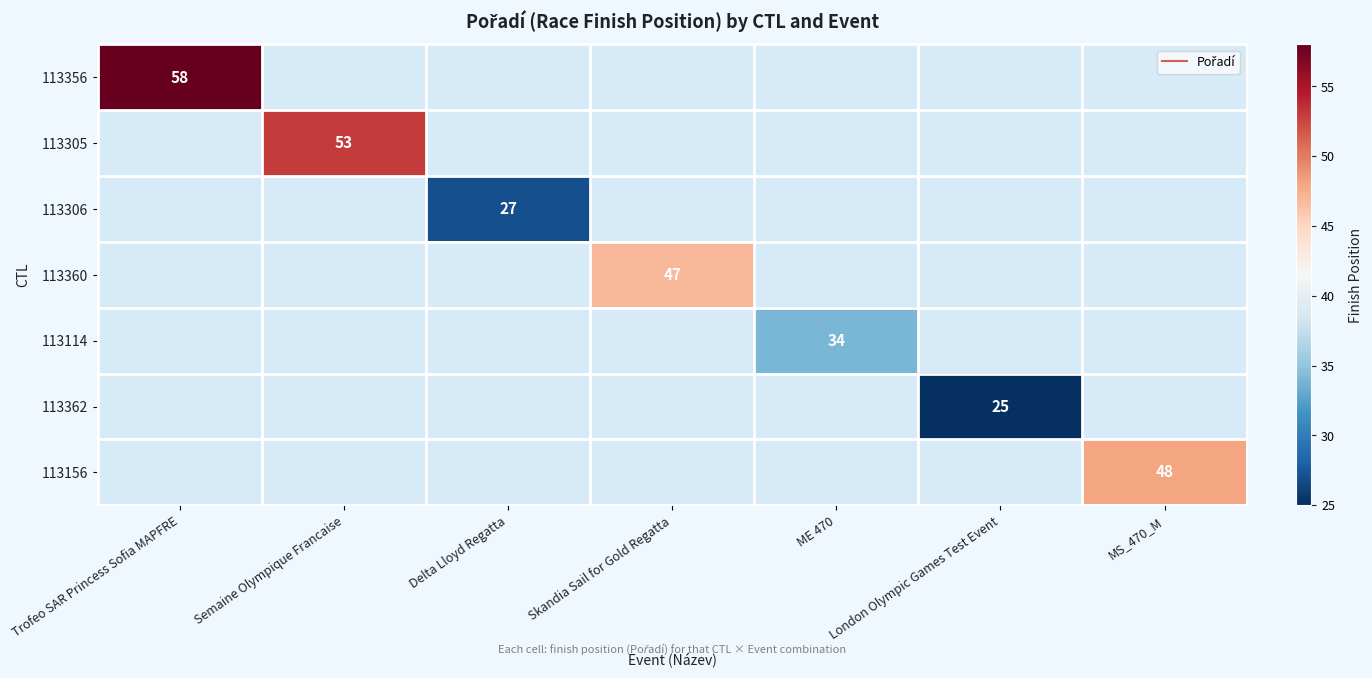

Which label corresponds to the largest value in the chart?

Trofeo SAR Princess Sofia MAPFRE